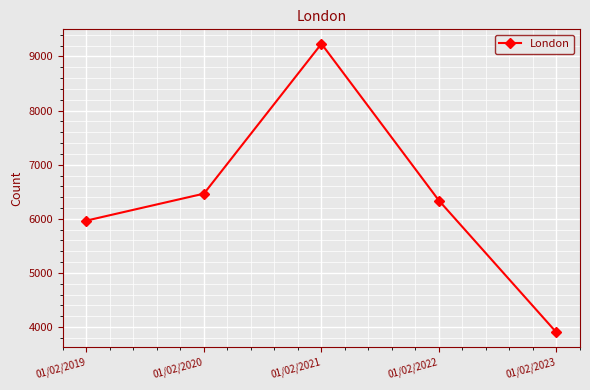

What is the average value?

6380